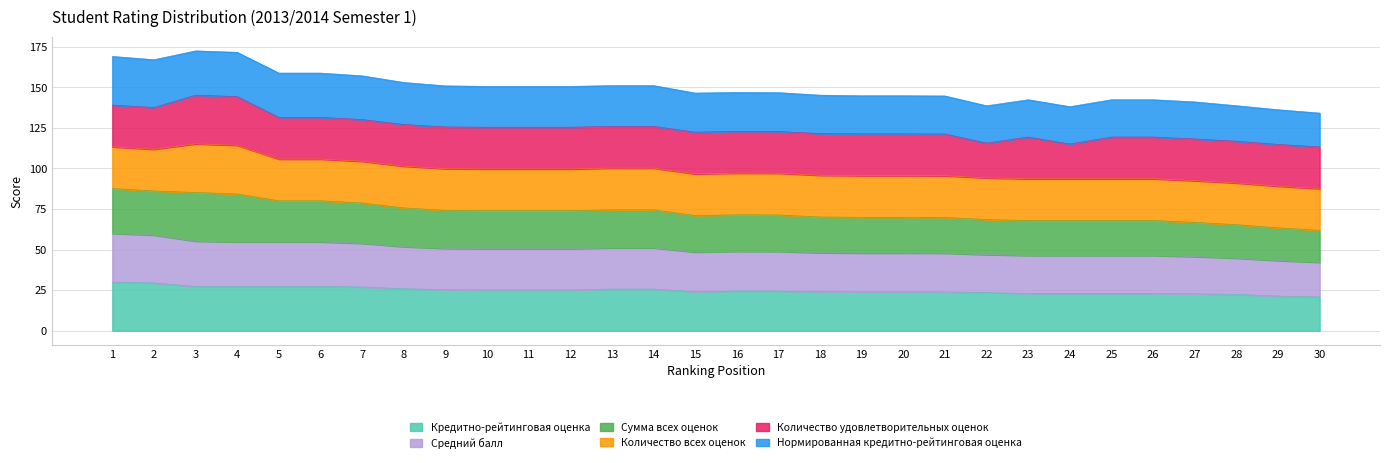

True or false: Средний балл has more than 1 points higher than both neighbors.

False